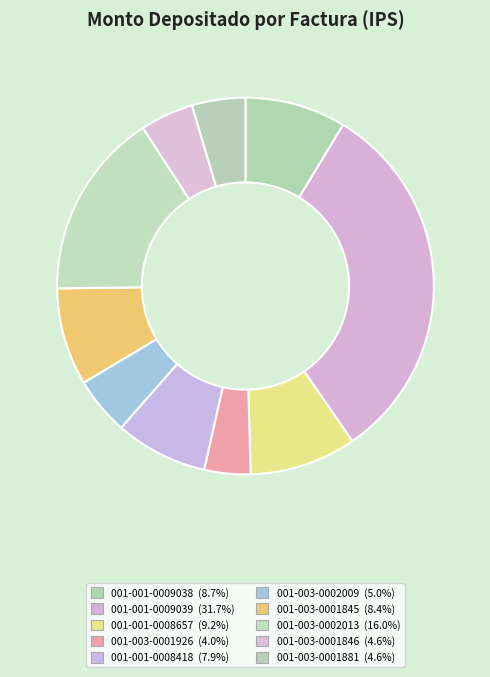

True or false: 001-003-0001846 accounts for 16% of the total.

False